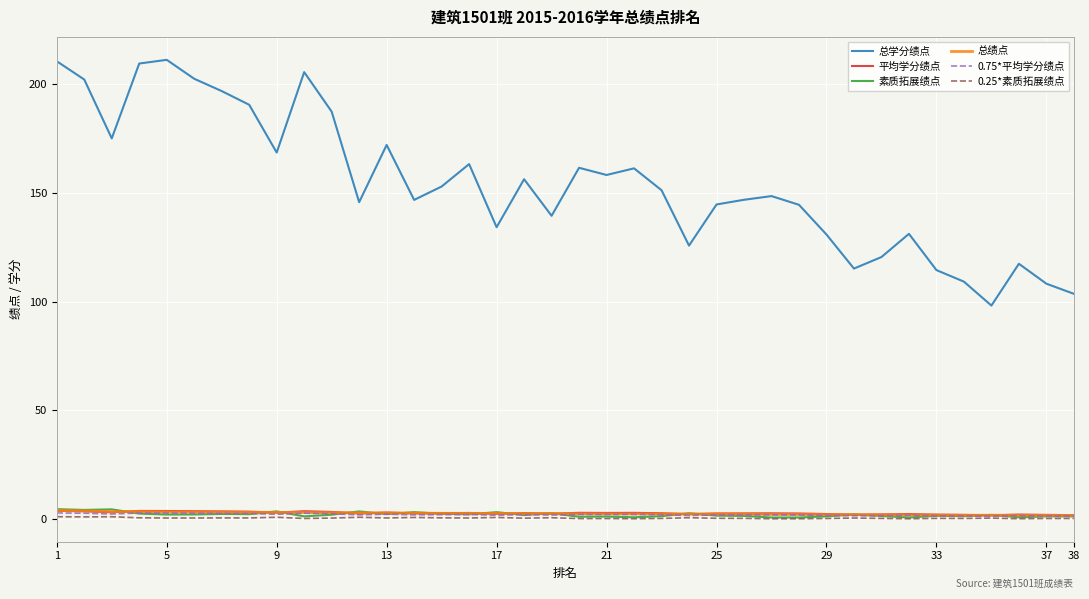

Which series has the largest total across all categories?

总学分绩点